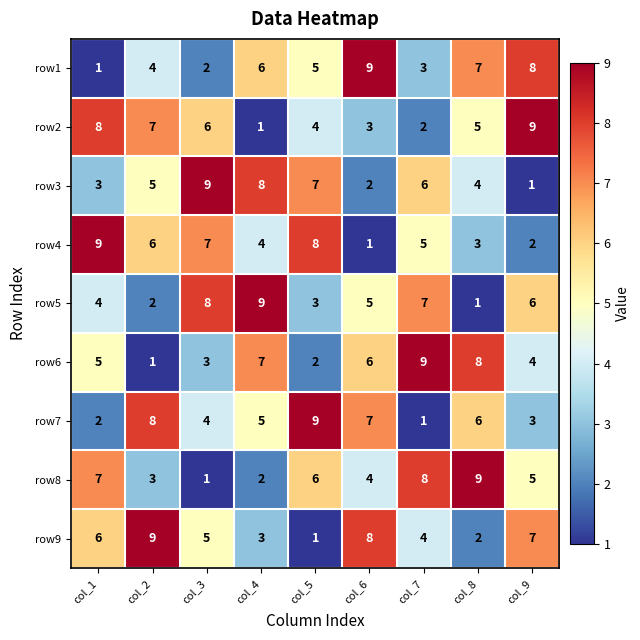

What is the sum of all row2 values?

45